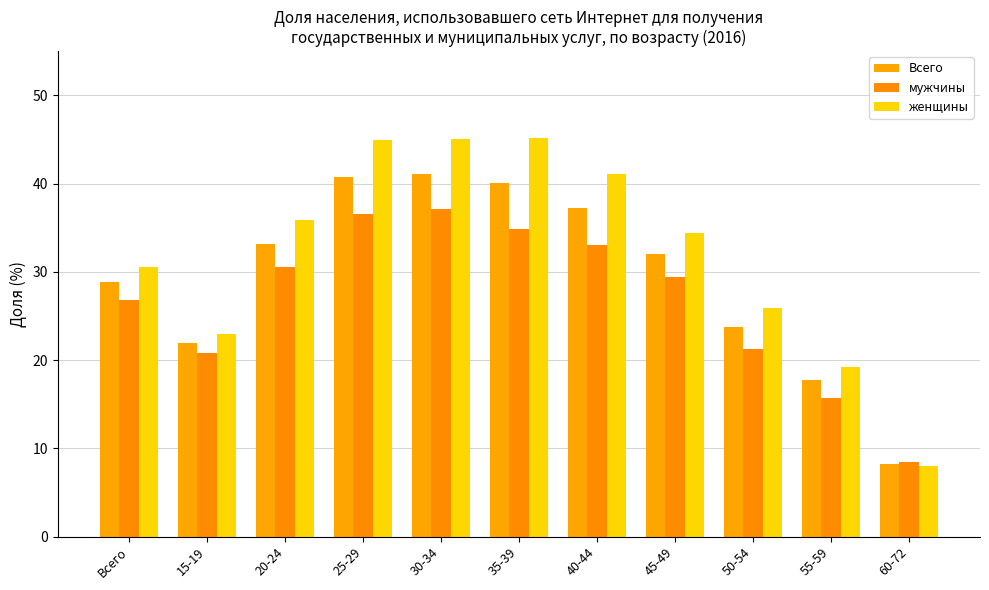

Reading left to right, list all the values displayed in this chart.

Всего: 28.8	21.9	33.2	40.7	41.1	40.1	37.2	32.0	23.8	17.7	8.2
мужчины: 26.8	20.8	30.5	36.6	37.1	34.9	33.0	29.4	21.3	15.7	8.4
женщины: 30.5	23.0	35.9	44.9	45.1	45.2	41.1	34.4	25.9	19.2	8.0